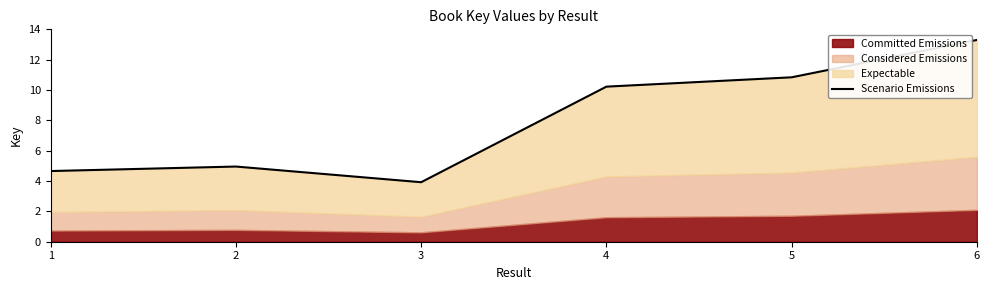

Which has a higher value, 3 or 6?

6